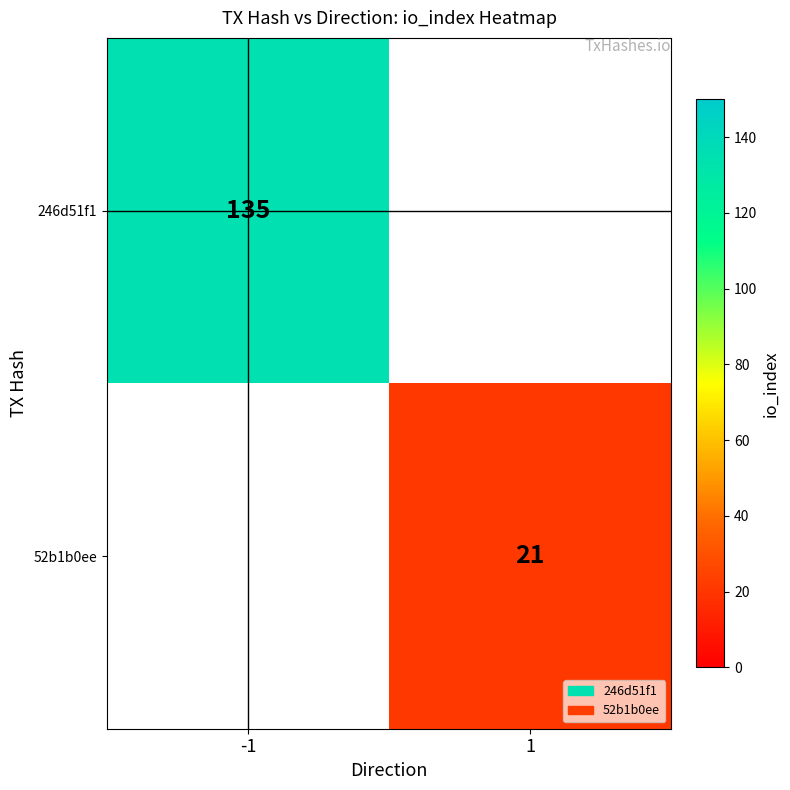

The 246d51f1 series shows 135 at -1. True or false?

True